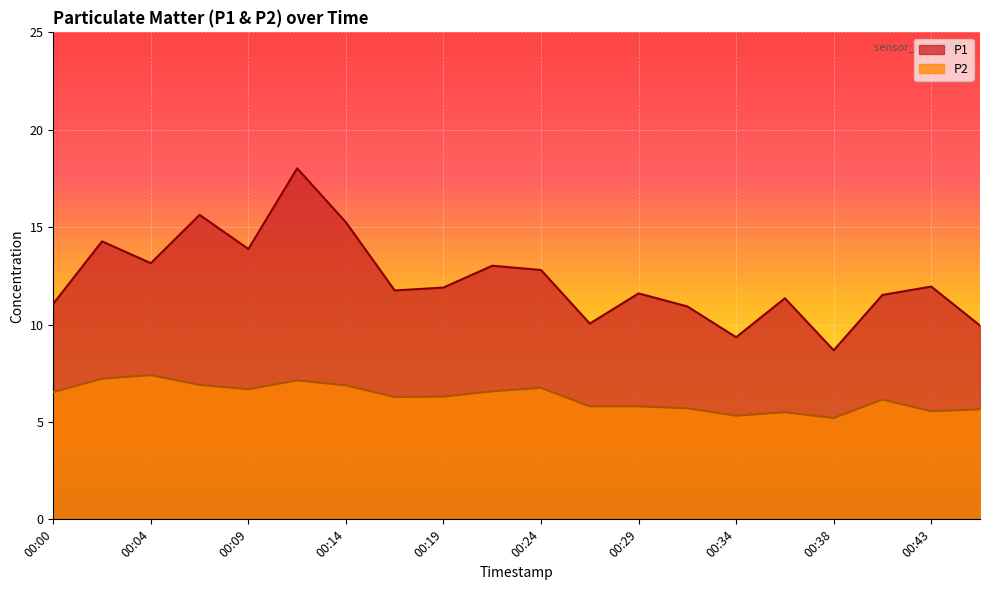

What is the value of the P1 point at the 19th from the left?

11.9